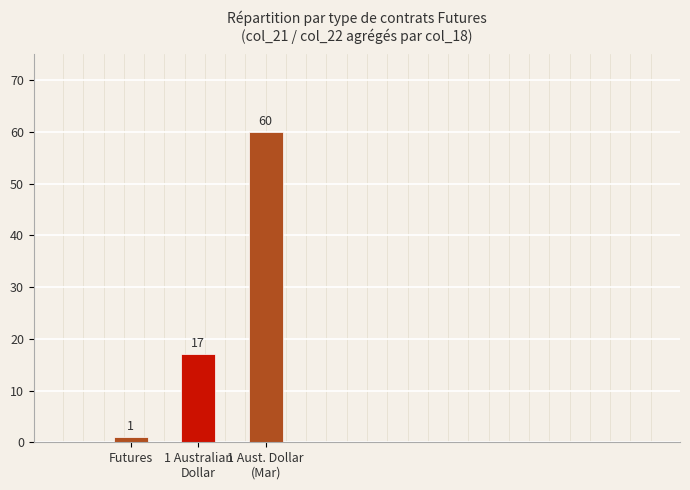

Is it true that the value at 1 Australian
Dollar is 17?

True